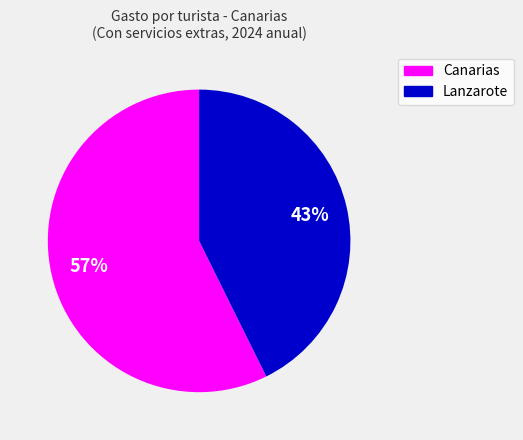

How many segments does this pie chart have?

2